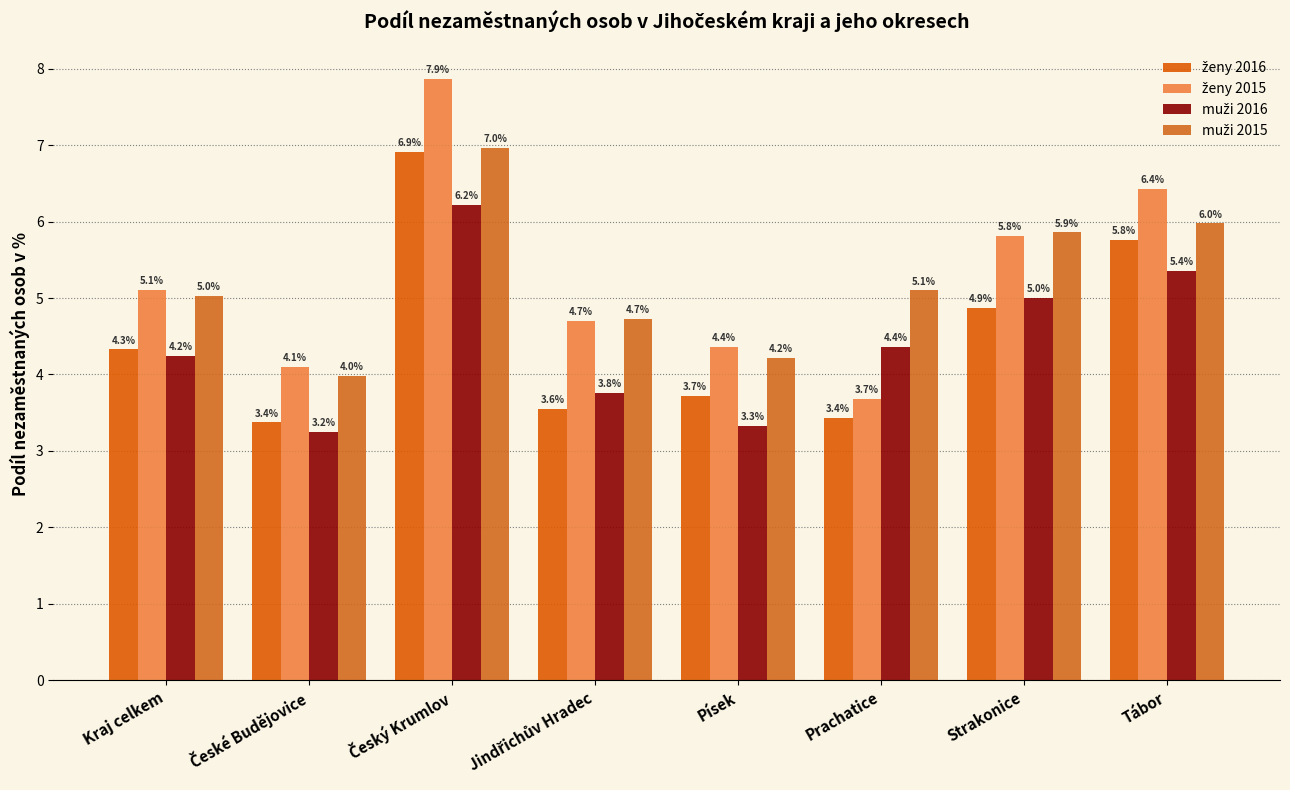

What is the sum of the muži 2015 values at Kraj celkem and Jindřichův Hradec?

9.8